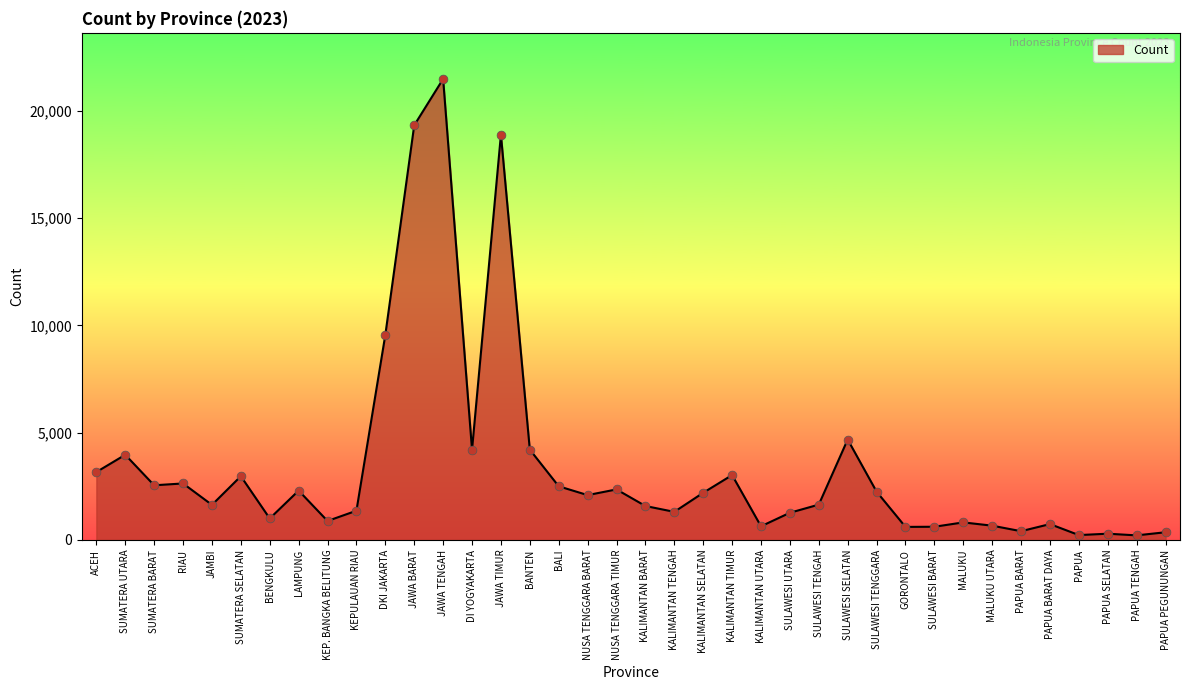

Which has a higher value, SULAWESI UTARA or MALUKU UTARA?

SULAWESI UTARA